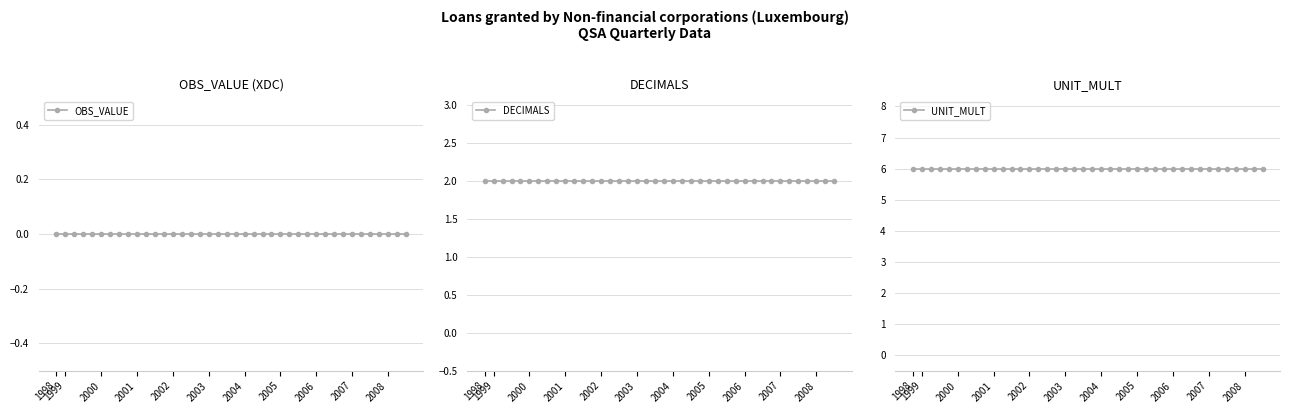

Between 38 and 1998, which is larger?

38